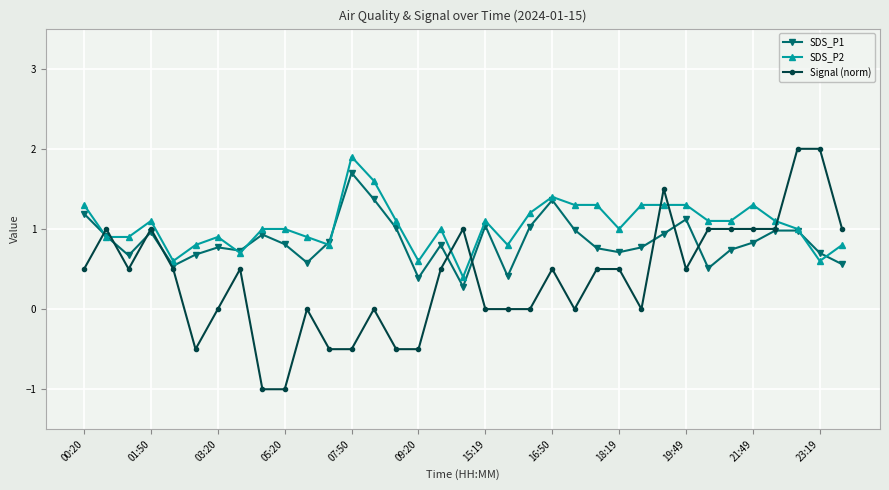

What is the smallest value displayed?

-1.0